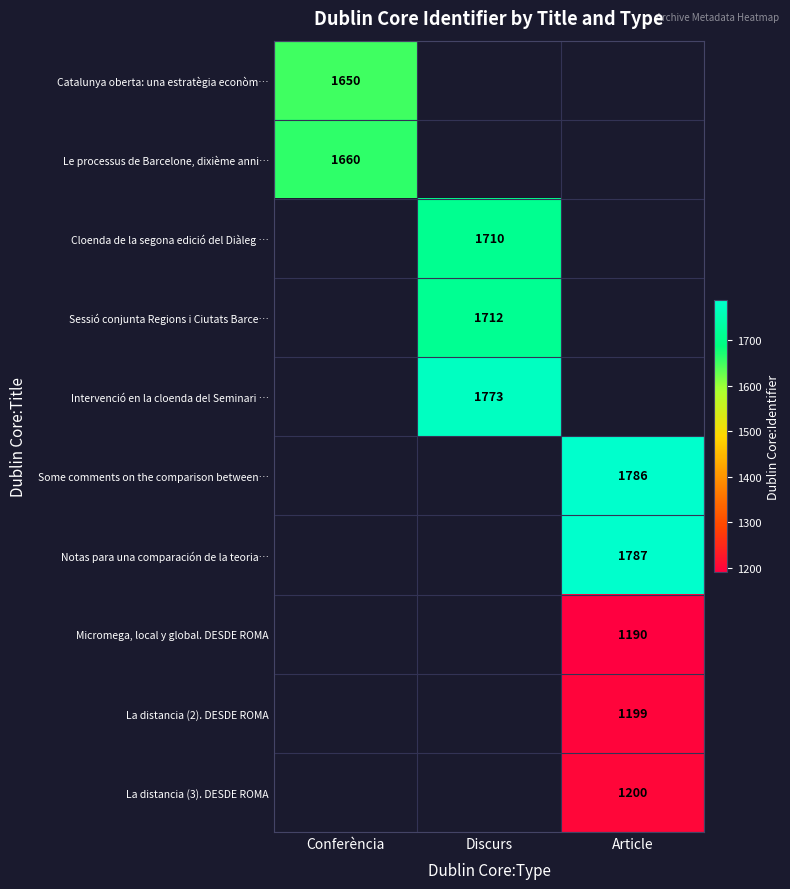

The Le processus de Barcelone, dixième anni… series shows 1660 at Conferència. True or false?

True